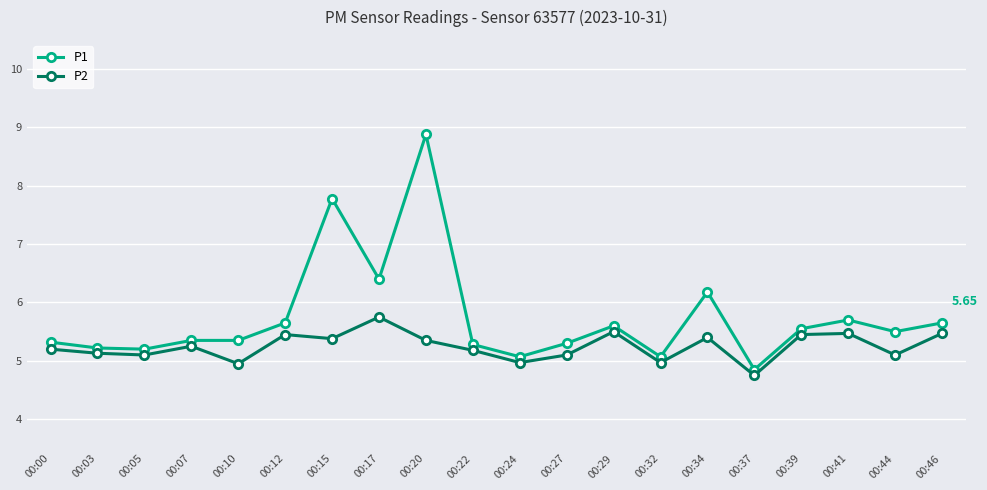

Does the chart have visible grid lines?

Yes